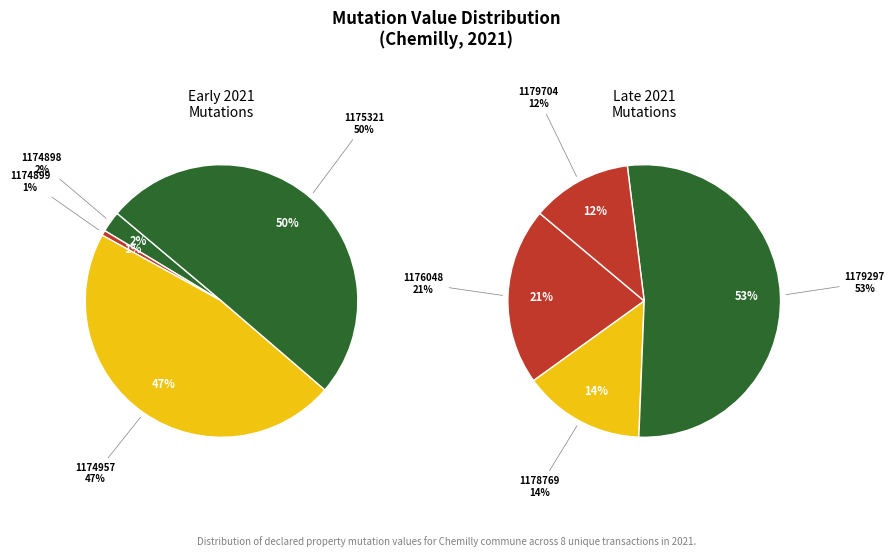

True or false: 2021-1179704 accounts for 1% of the total.

False